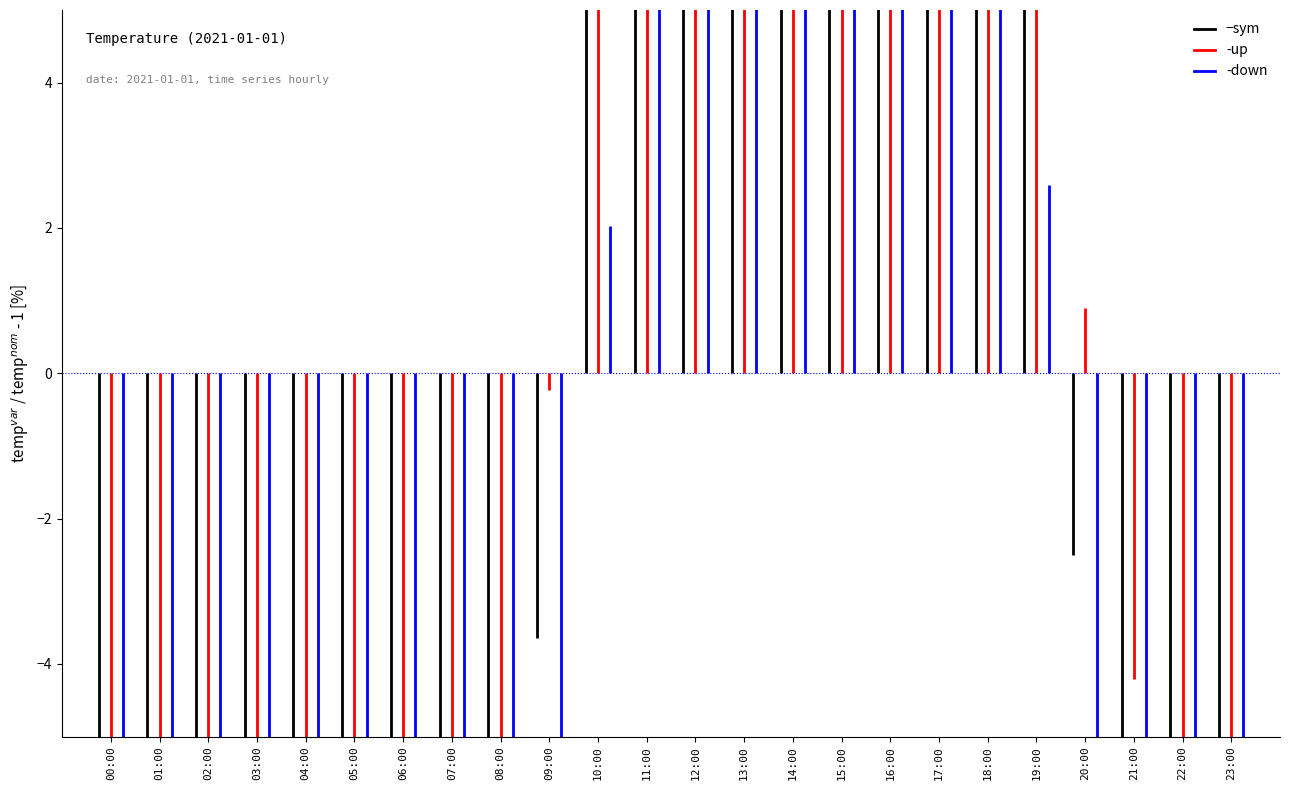

At which label does sym reach its peak?

15:00